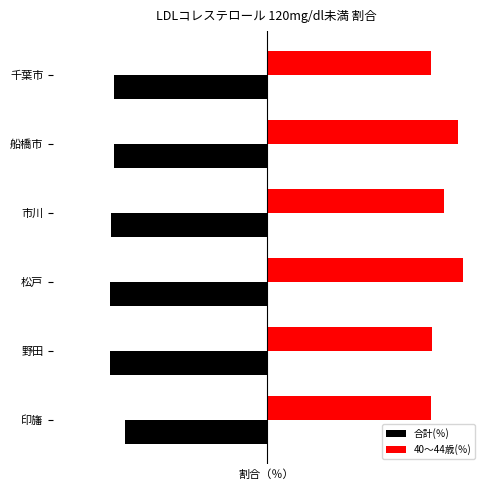

How many values in the 40～44歳(％) series exceed 50?

3